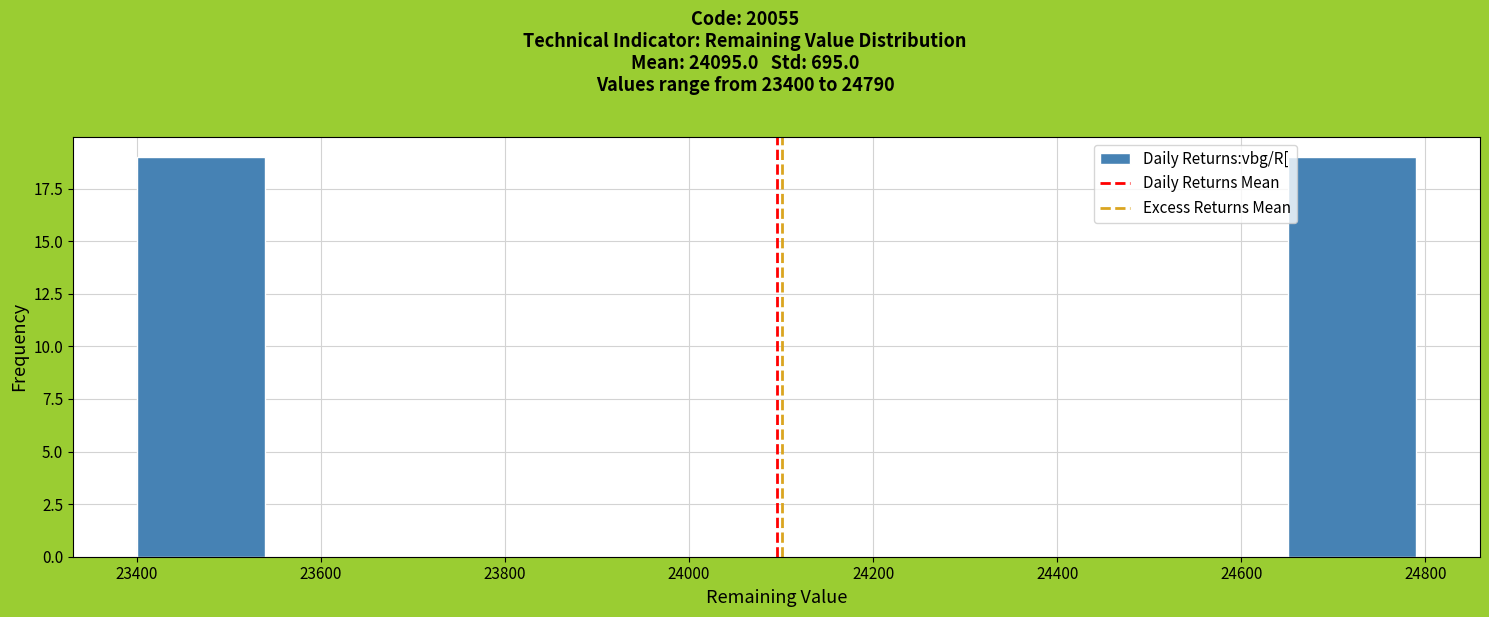

Reading left to right, transcribe this chart: for each bar, give the range it covers on the x-axis and its height. Neither the bar edges nor the heights are printed on the chart, so give them approximately, as read against the axes.

23400 to 23540: 19
23540 to 23680: 0
23680 to 23820: 0
23820 to 23960: 0
23960 to 24100: 0
24100 to 24240: 0
24240 to 24380: 0
24380 to 24520: 0
24520 to 24660: 0
24660 to 24800: 19